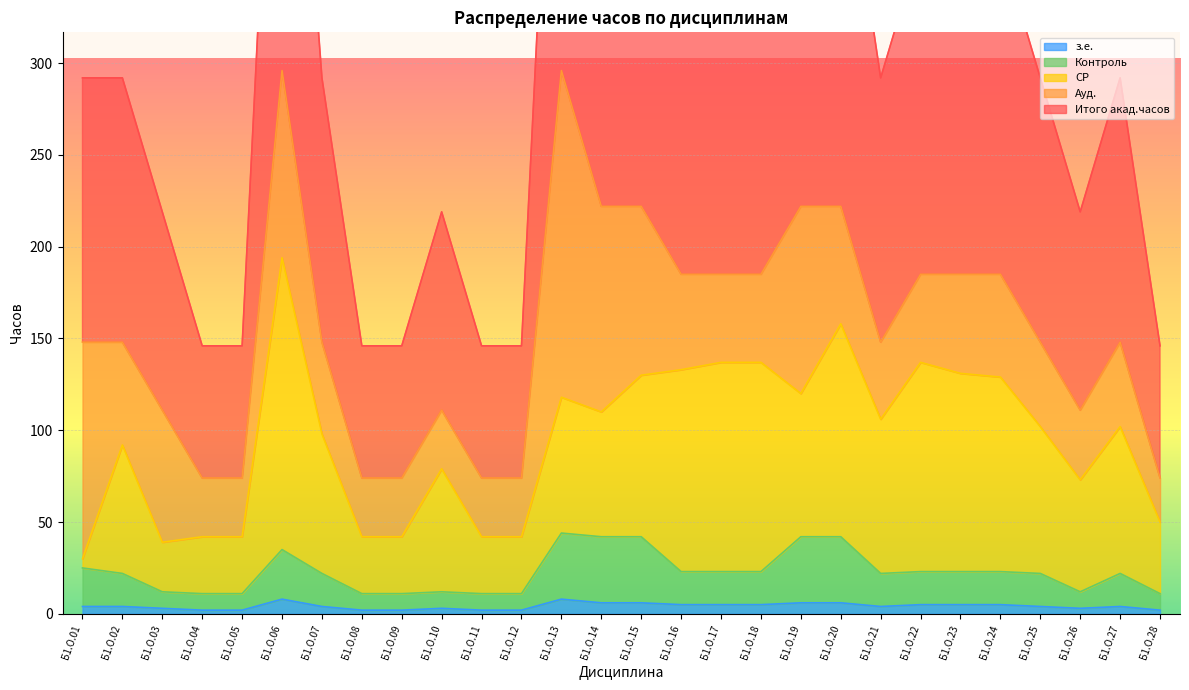

The з.е. series shows 2 at Б1.О.09. True or false?

True